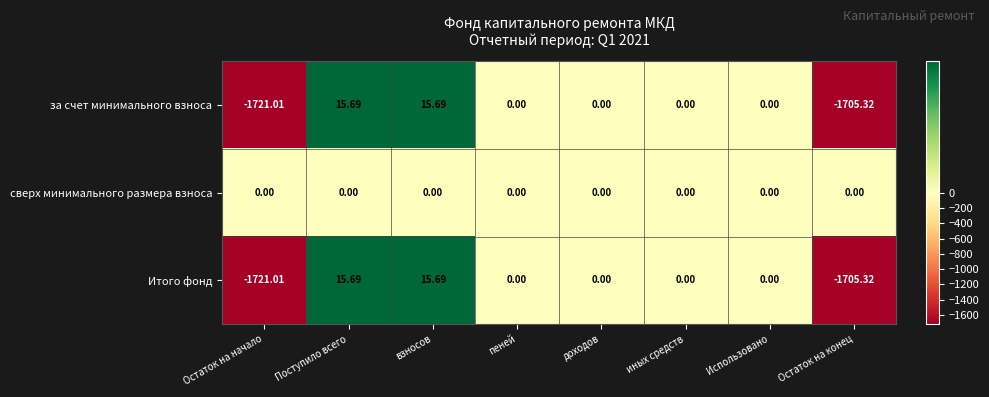

Where does the за счет минимального взноса series first go above 0?

Поступило всего